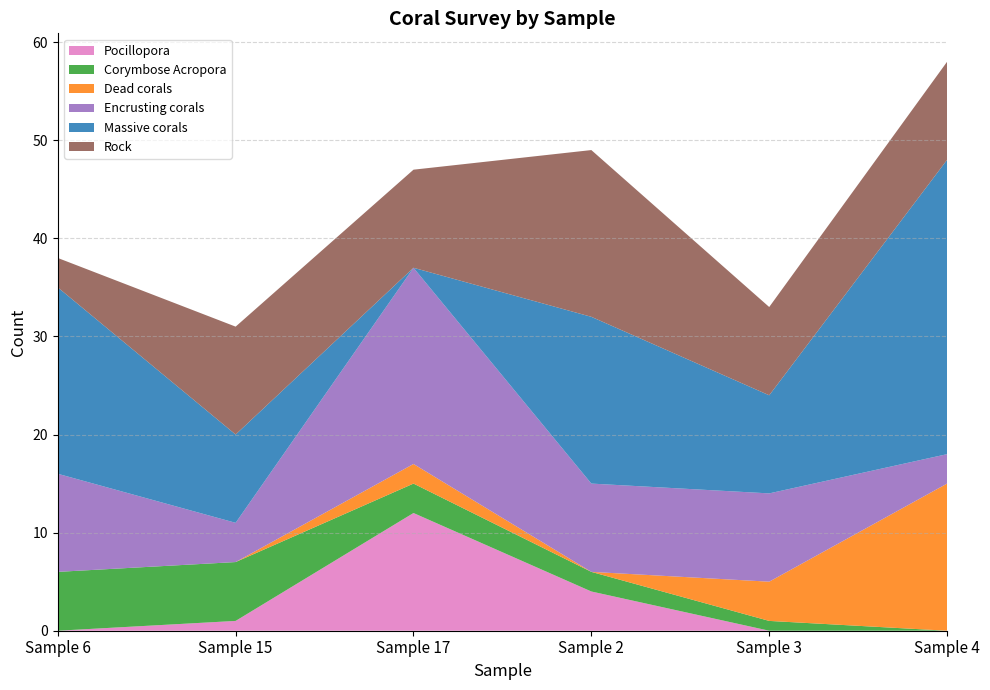

Reading right to left, what are all the values shown in this chart?

Pocillopora: Sample 4=0	Sample 3=0	Sample 2=4	Sample 17=12	Sample 15=1	Sample 6=0
Corymbose Acropora: Sample 4=0	Sample 3=1	Sample 2=2	Sample 17=3	Sample 15=6	Sample 6=6
Dead corals: Sample 4=15	Sample 3=4	Sample 2=0	Sample 17=2	Sample 15=0	Sample 6=0
Encrusting corals: Sample 4=3	Sample 3=9	Sample 2=9	Sample 17=20	Sample 15=4	Sample 6=10
Massive corals: Sample 4=30	Sample 3=10	Sample 2=17	Sample 17=0	Sample 15=9	Sample 6=19
Rock: Sample 4=10	Sample 3=9	Sample 2=17	Sample 17=10	Sample 15=11	Sample 6=3